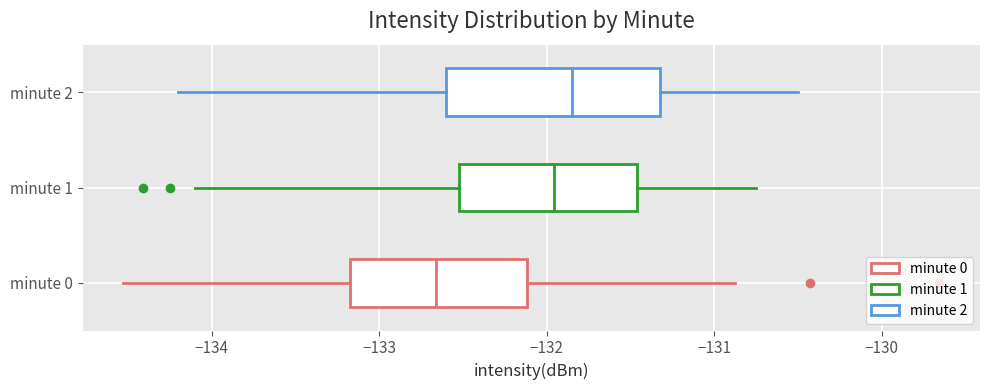

Which box is the widest, from its left edge to its right edge?

minute 2